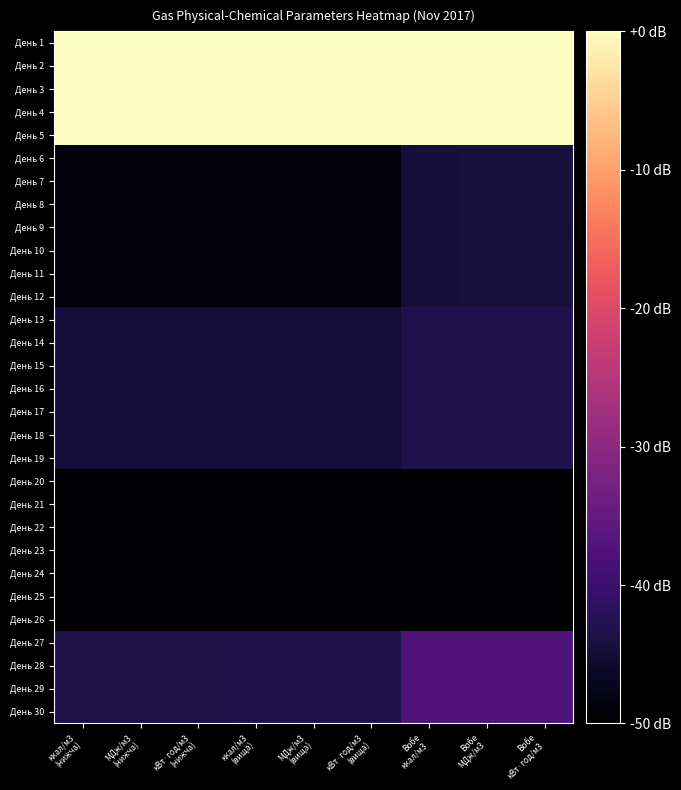

How many categories are shown in the chart?

9